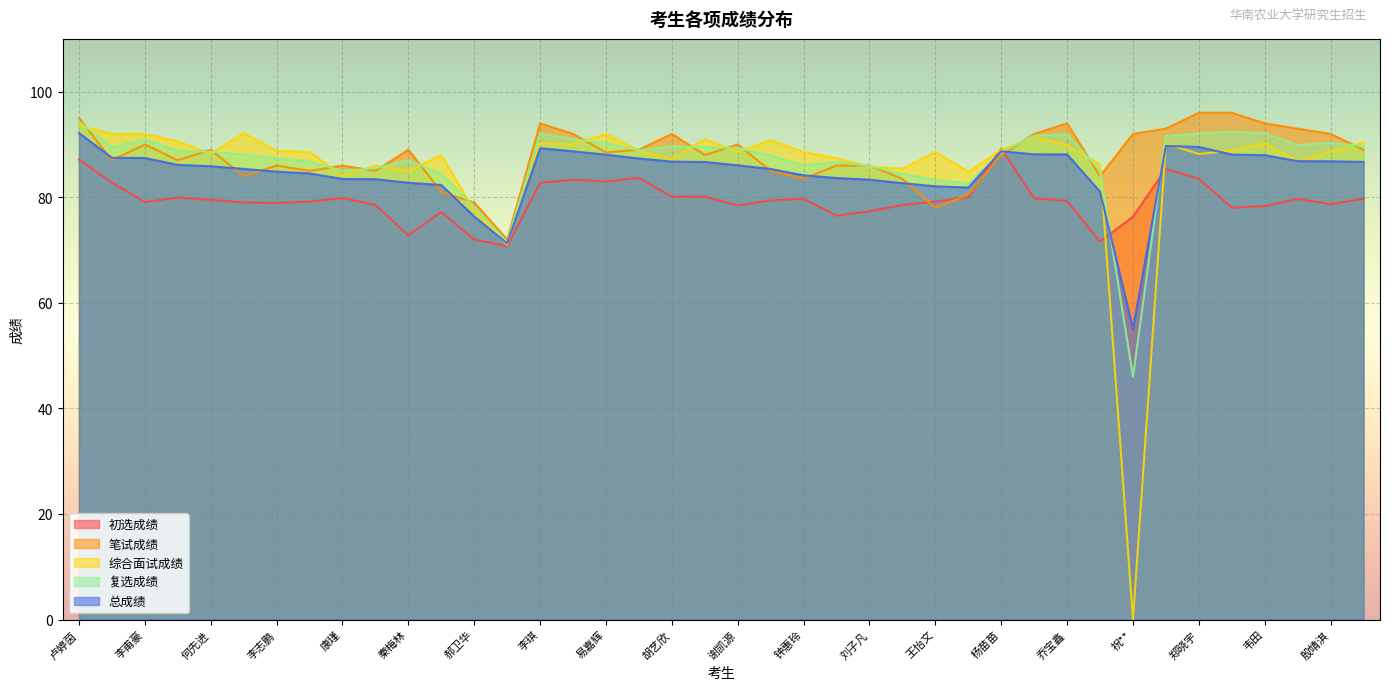

What position from the left is 韦田?

37